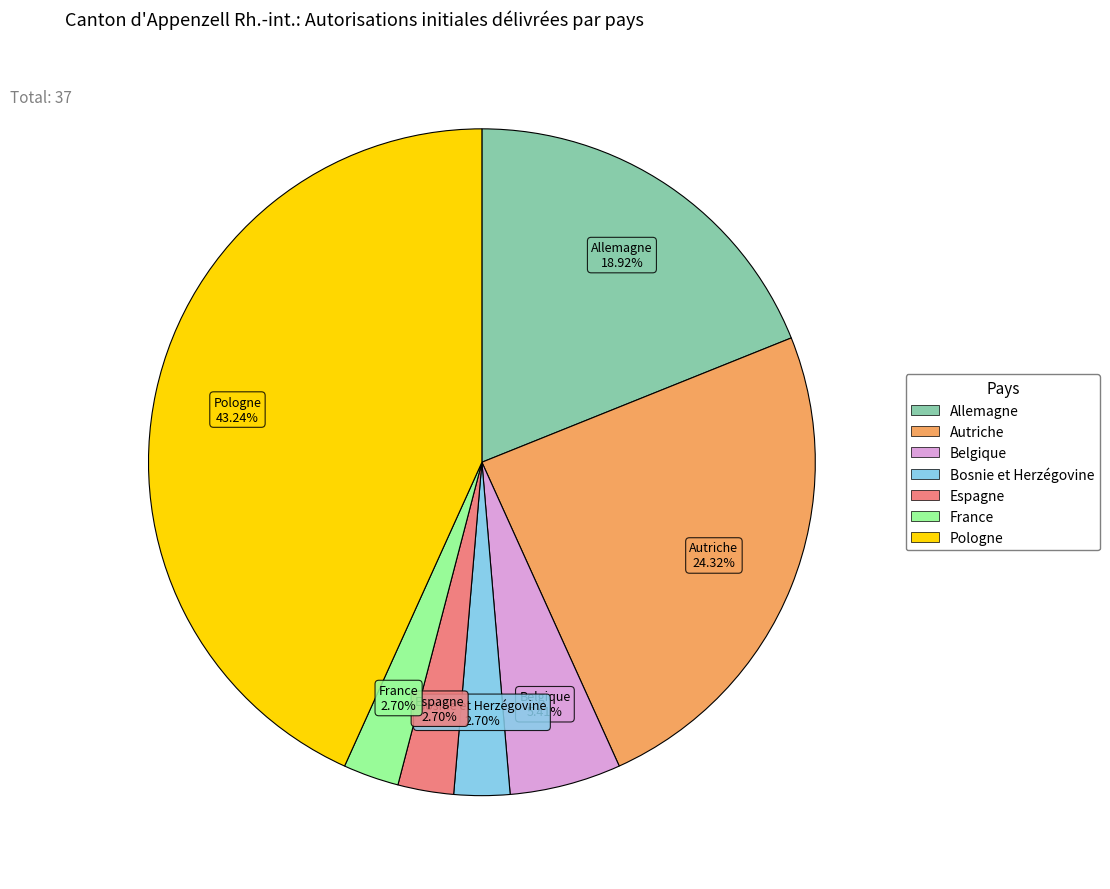

Approximately how many times larger is the value at Belgique compared to Pologne?

0.1